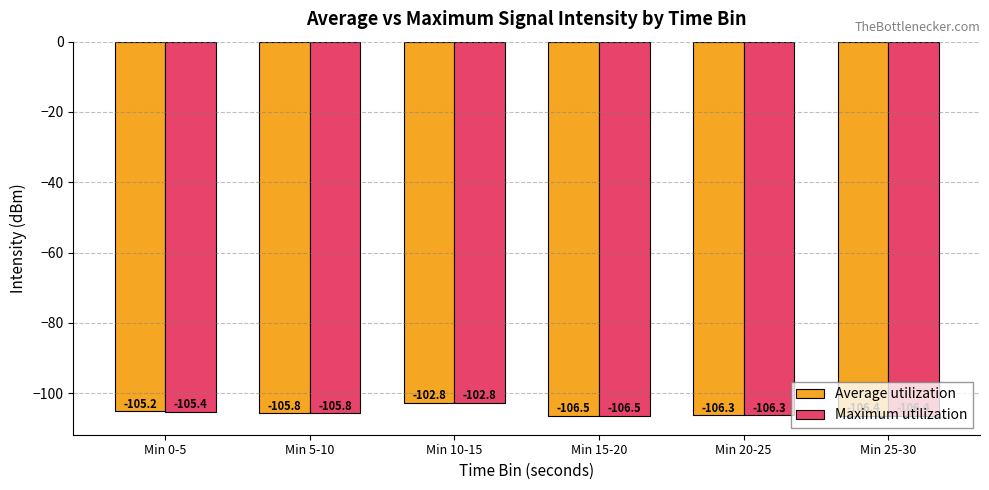

Does the chart contain any negative values?

Yes